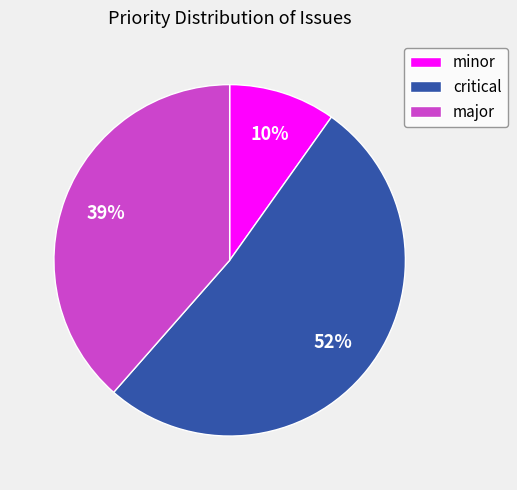

How many slices are in this pie chart?

3